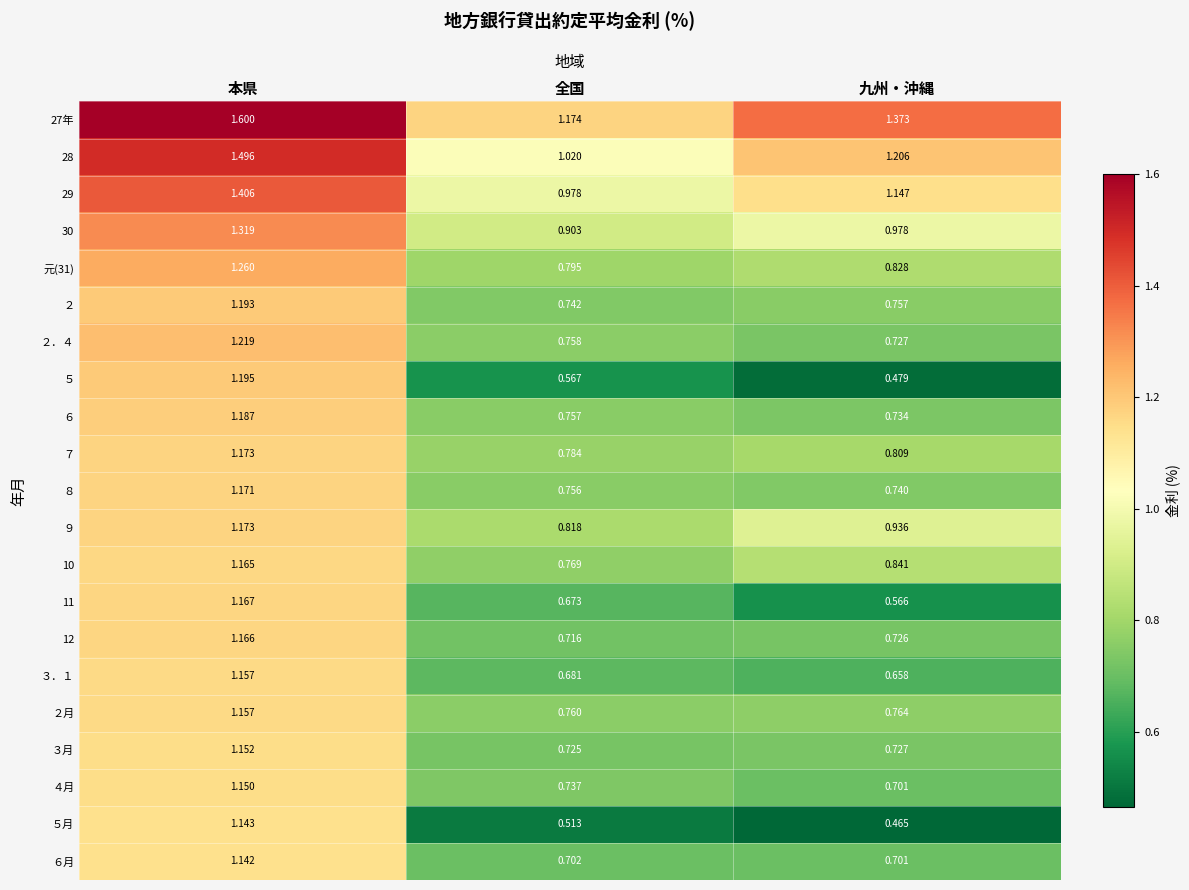

At which category is the sum across all series the highest?

本県